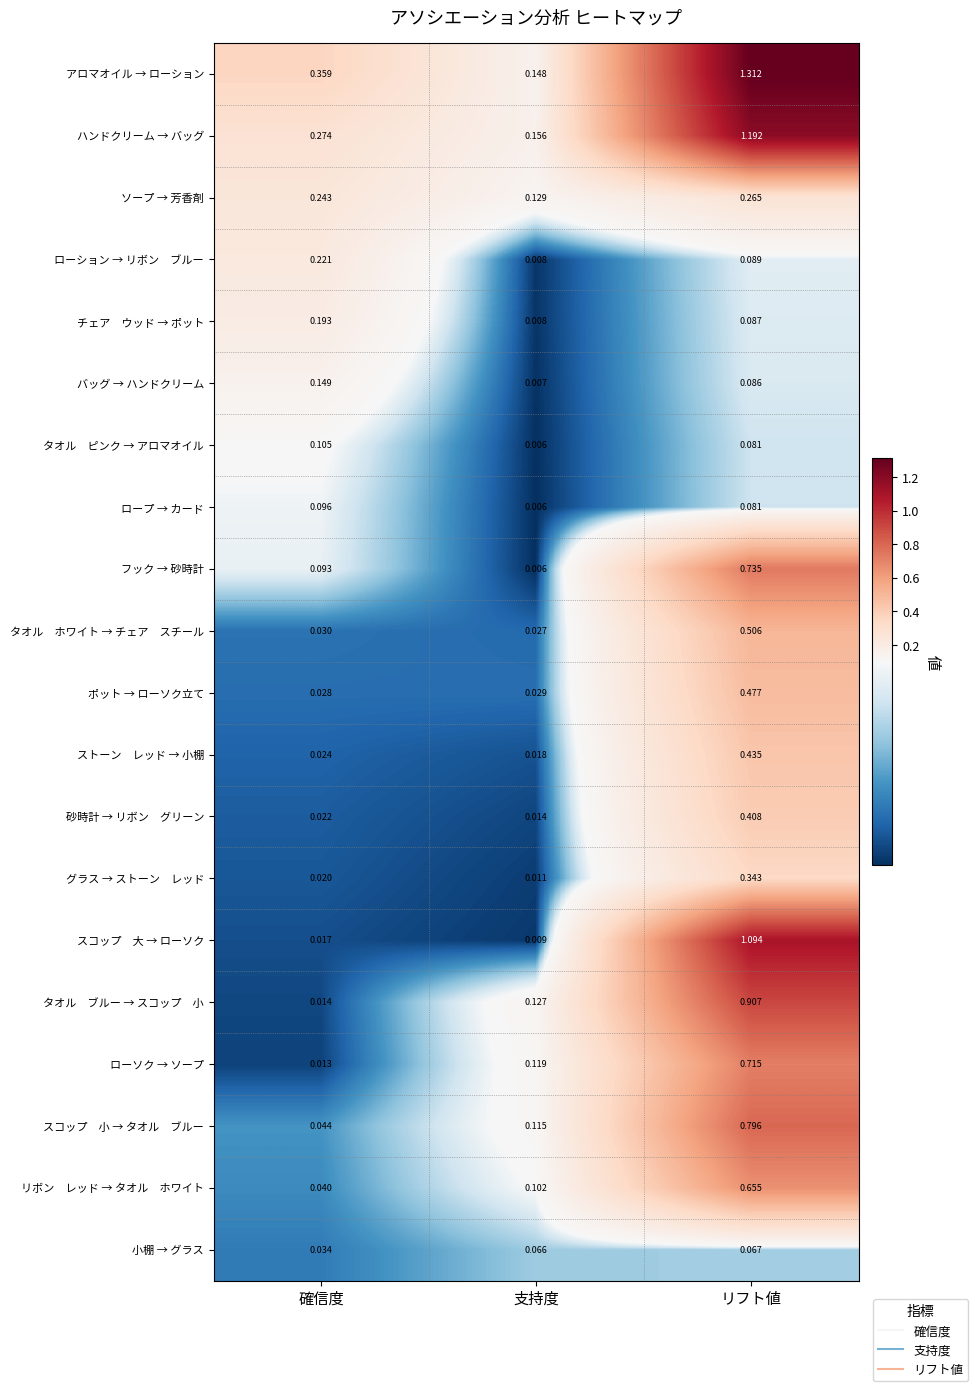

Which category has the lowest value in the ロープ → カード series?

支持度